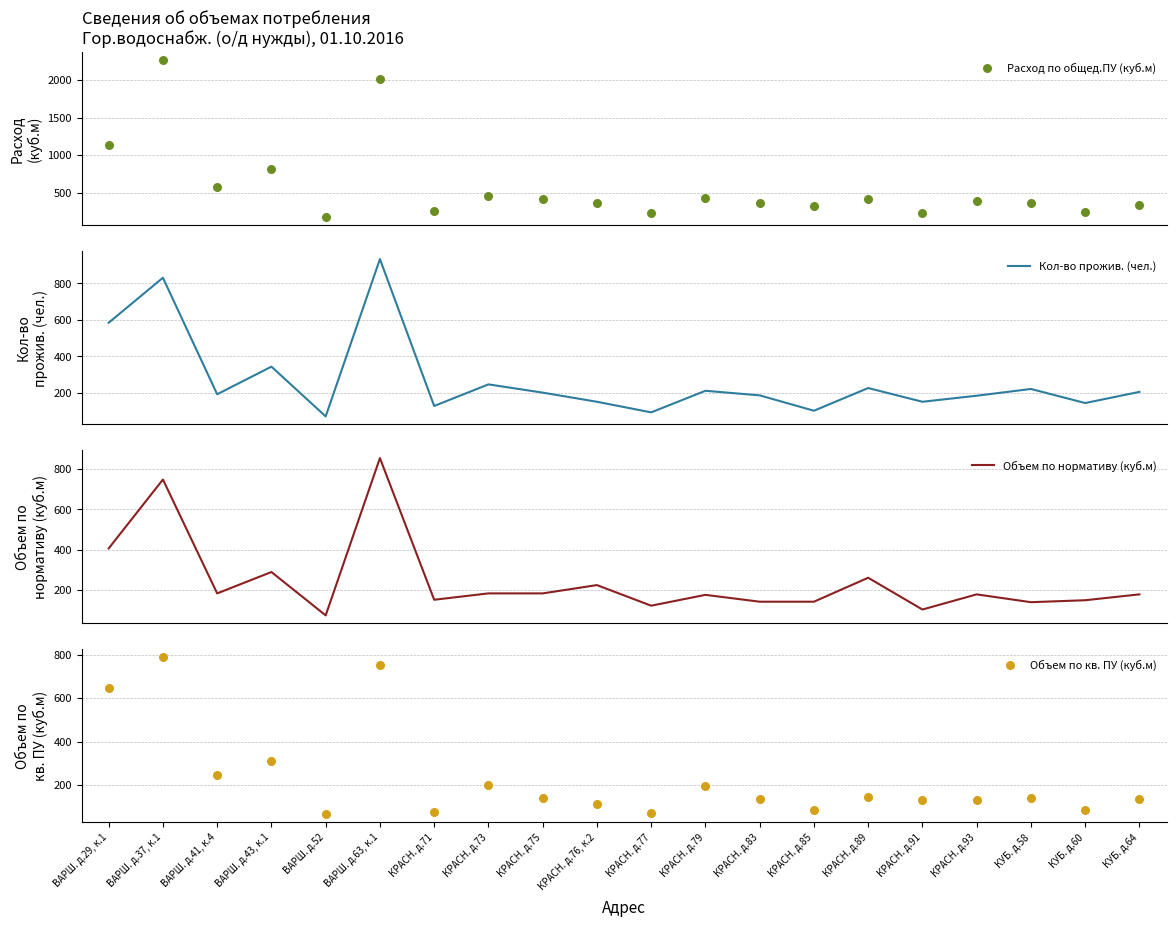

What are all the series names shown in the legend?

Расход по общед.ПУ (куб.м), Кол-во прожив. (чел.), Объем по нормативу (куб.м), Объем по кв. ПУ (куб.м)